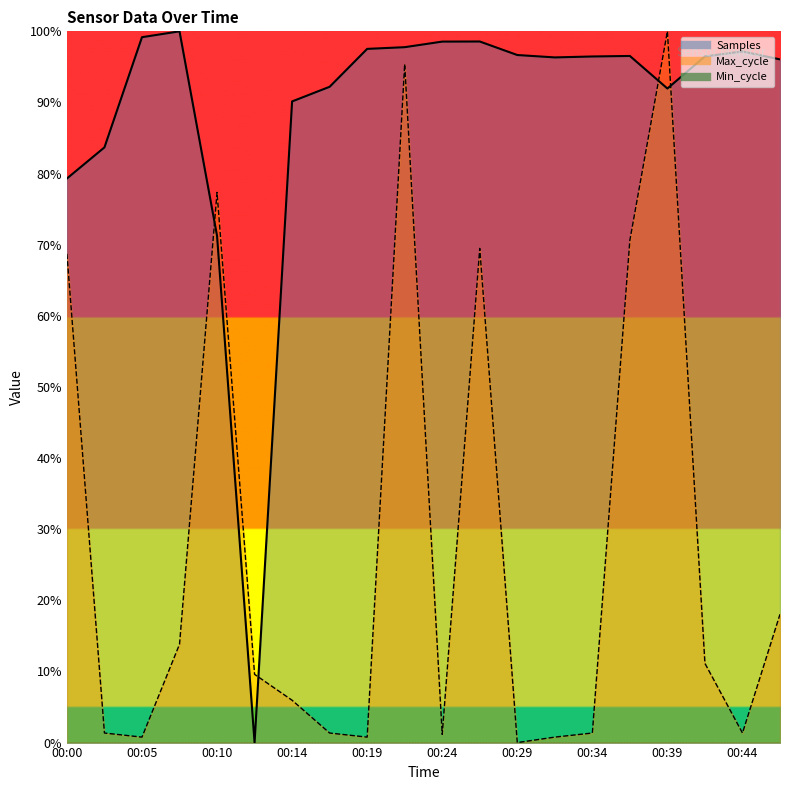

What is the maximum value shown in the chart?

100.0